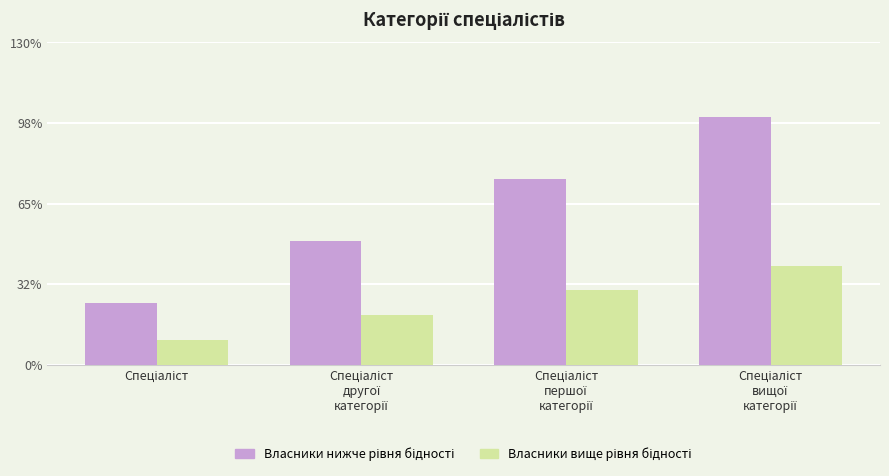

Which has a higher value, Спеціаліст
першої
категорії or Спеціаліст
вищої
категорії?

Спеціаліст
вищої
категорії